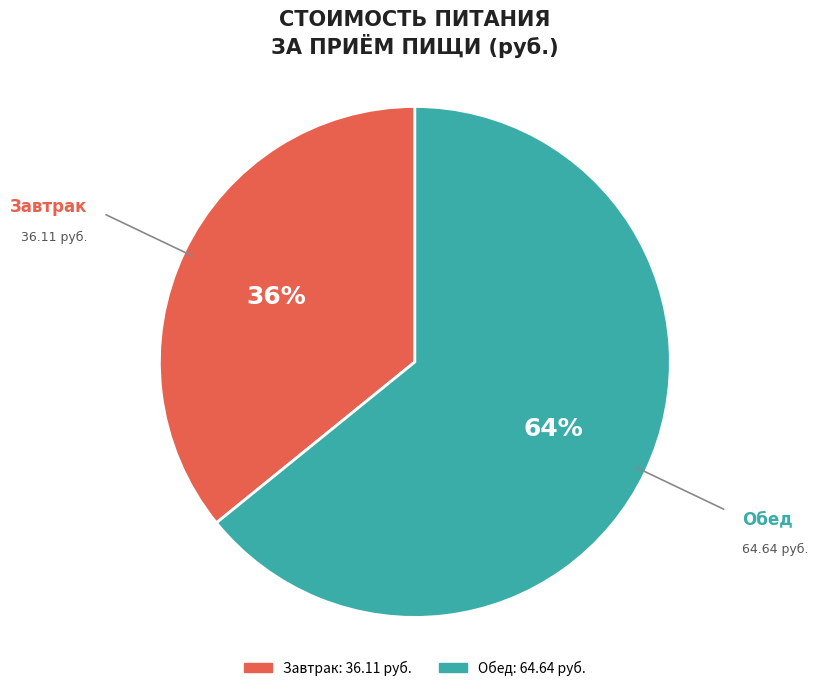

Does any single category account for the majority?

Yes